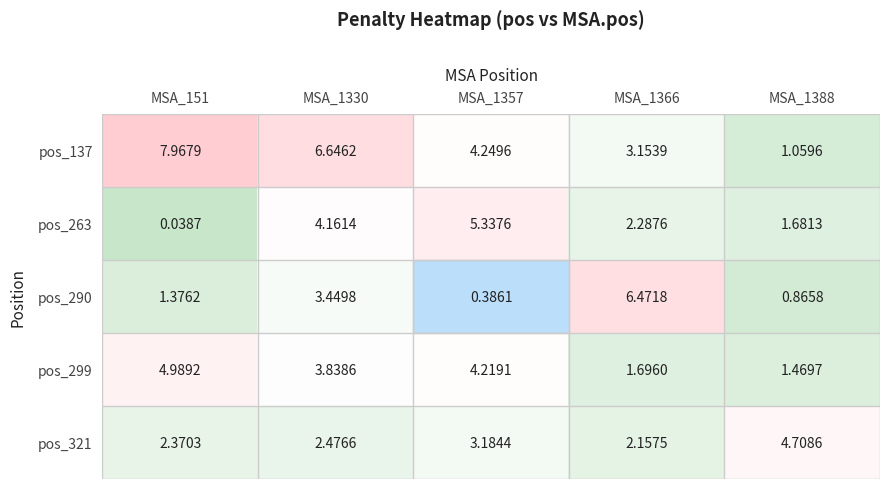

How many values in the pos_299 series exceed 3?

3